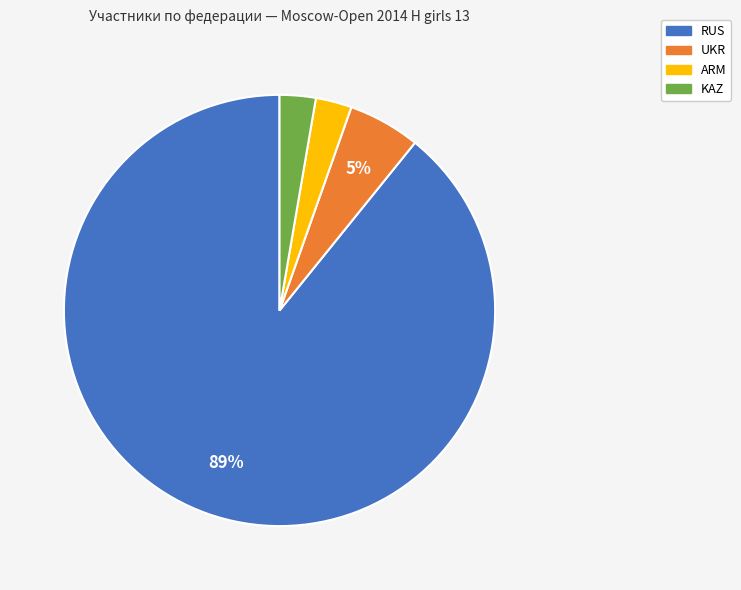

Is it true that UKR is 5% of the pie?

True